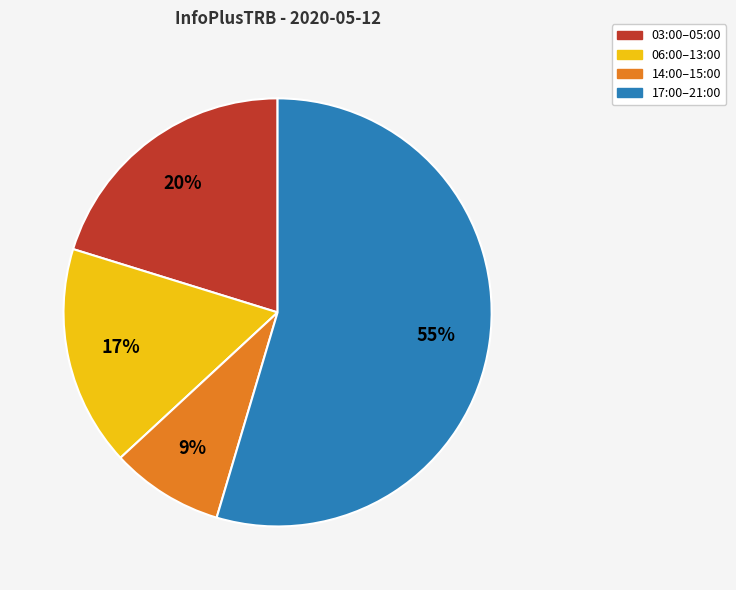

Combined, do 14:00–15:00 and 06:00–13:00 account for over 50%?

No